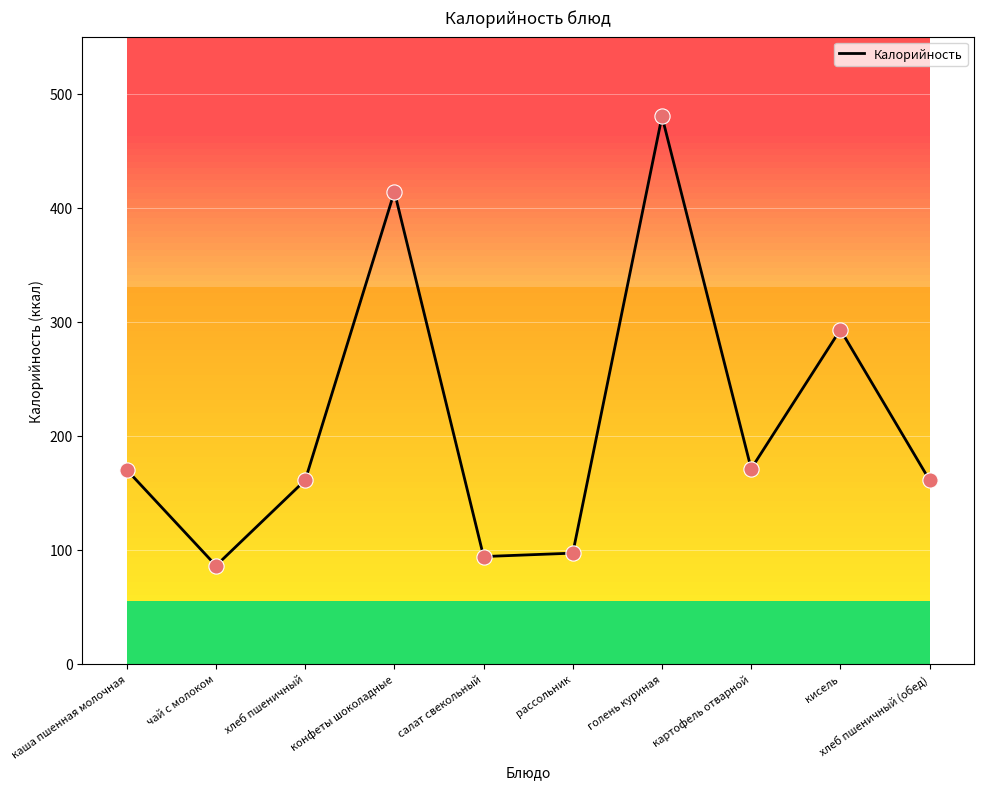

Between салат свекольный and картофель отварной, which is larger?

картофель отварной